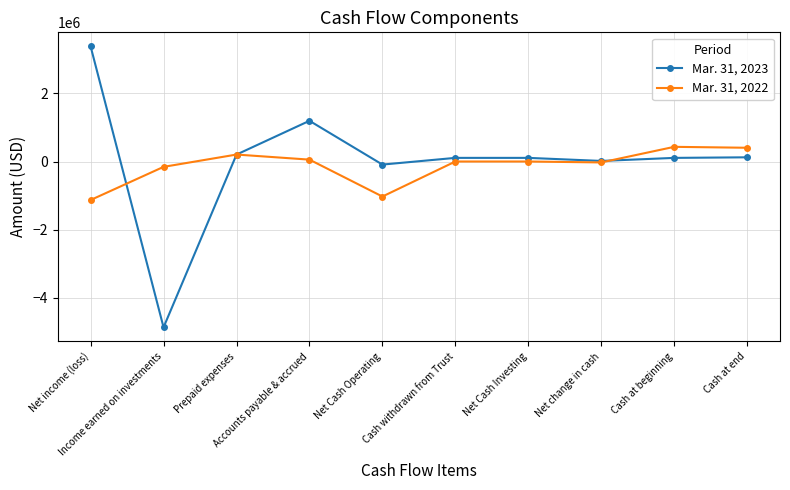

What is the minimum value for Mar. 31, 2022?

-1129584